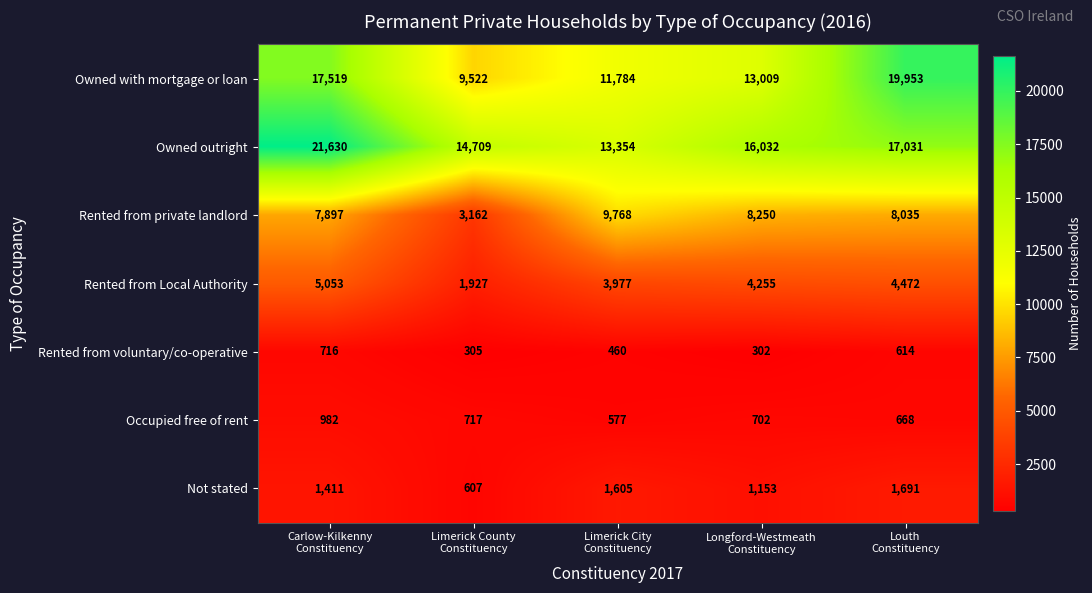

What is the average value of the Not stated series?

1293